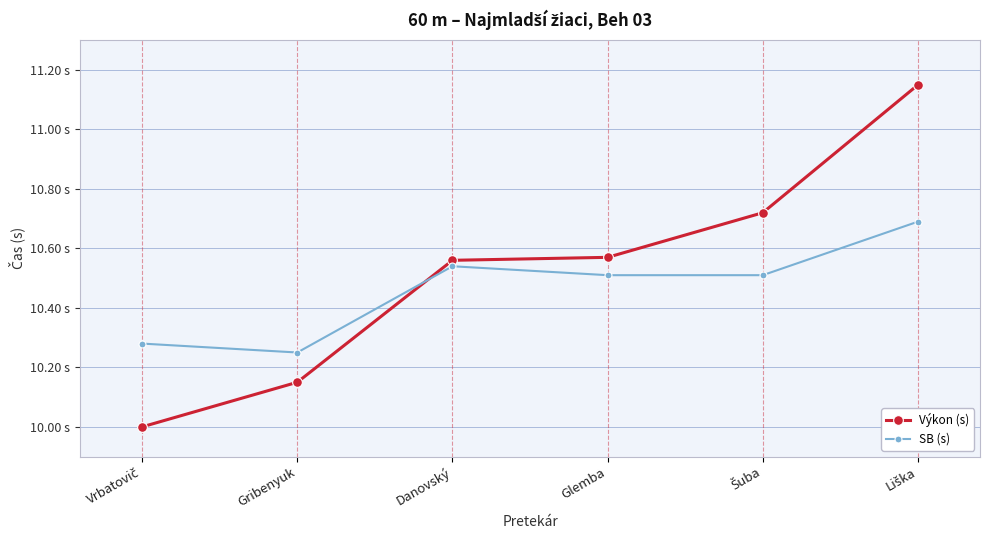

How many Výkon (s) values are between 10 and 11?

5